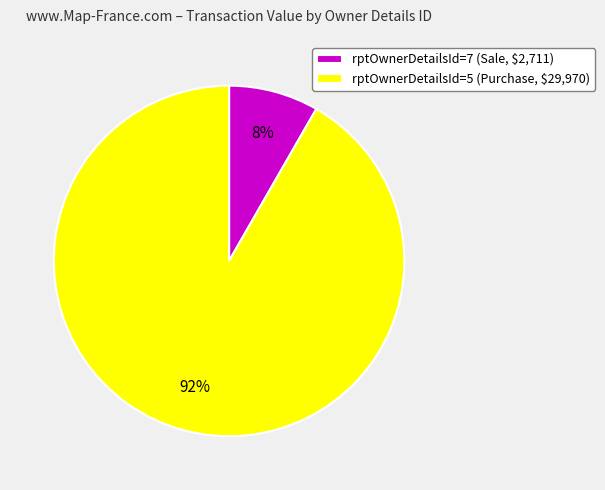

Which slice is the largest?

rptOwnerDetailsId=5 (Purchase, $29,970)